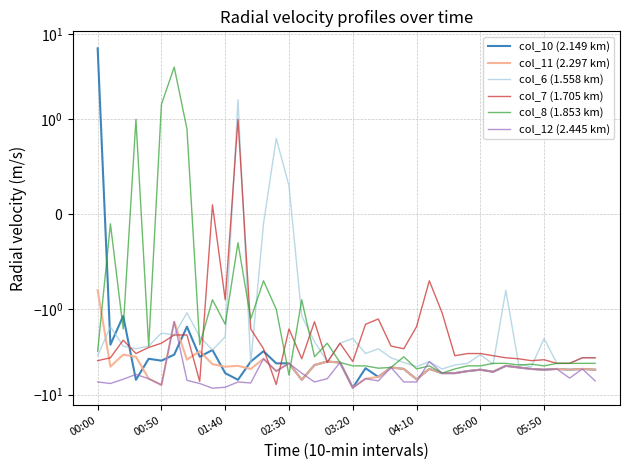

What is the approximate value of col_7 (1.705 km) at 00:50?

-3.7